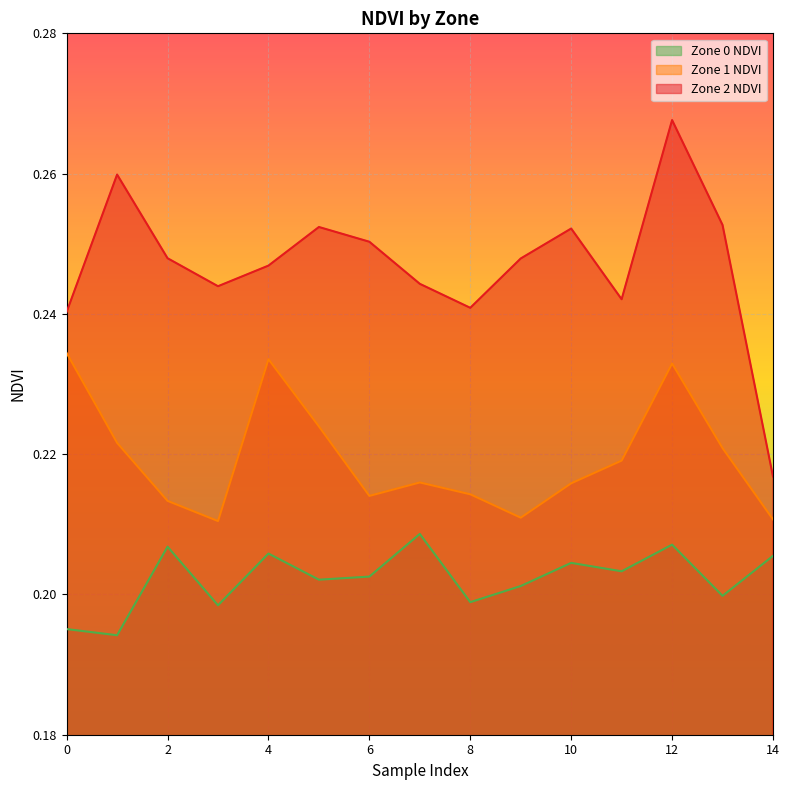

What is the lowest value of the Zone 2 NDVI series?

0.2